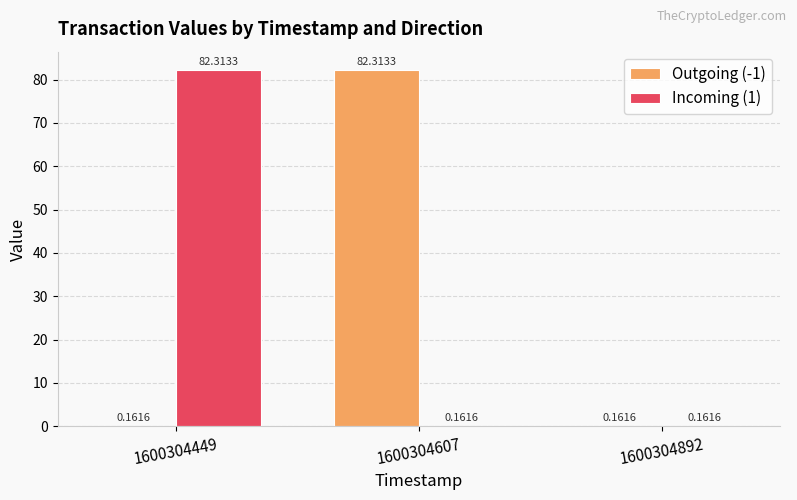

What is the maximum value for Outgoing (-1)?

82.3